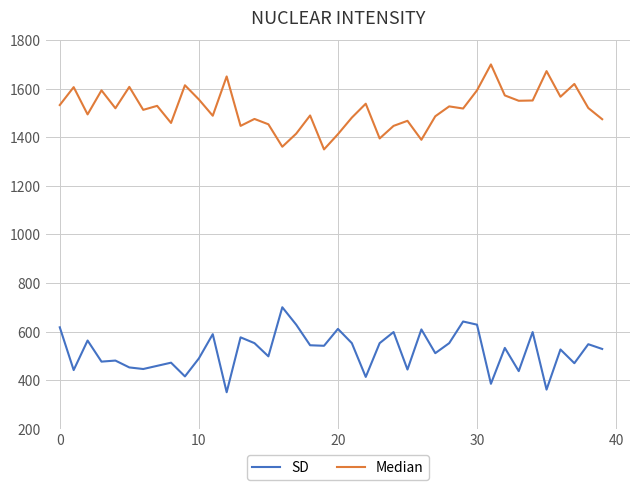

What are all the series names shown in the legend?

SD, Median